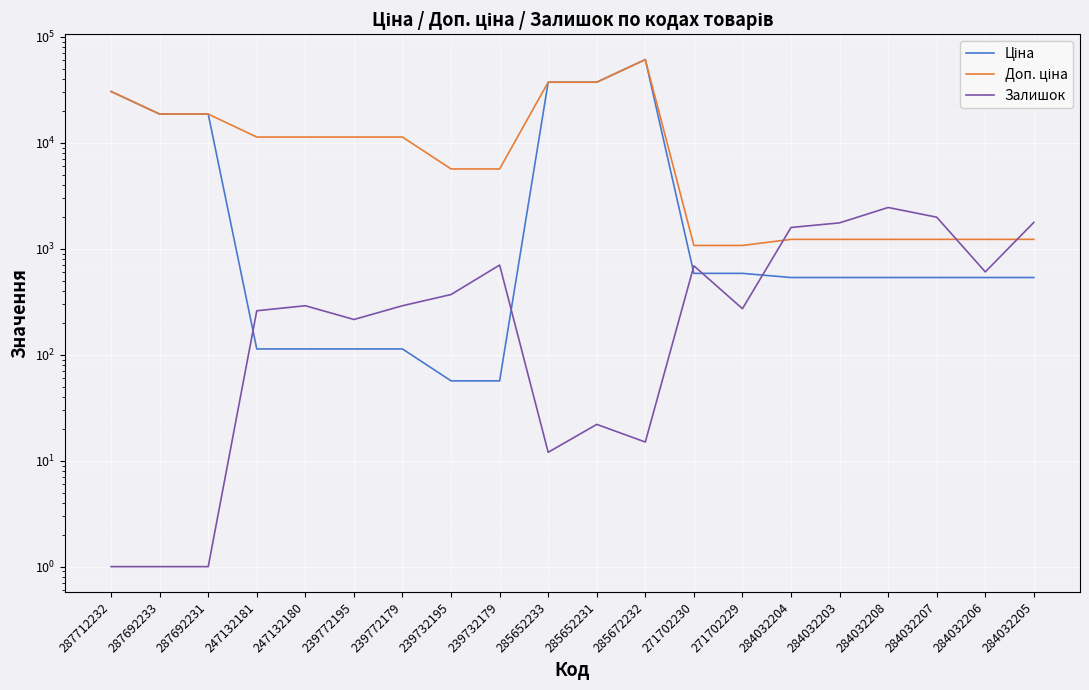

What is the difference between the second highest and minimum values in the Доп. ціна series?

36268.5